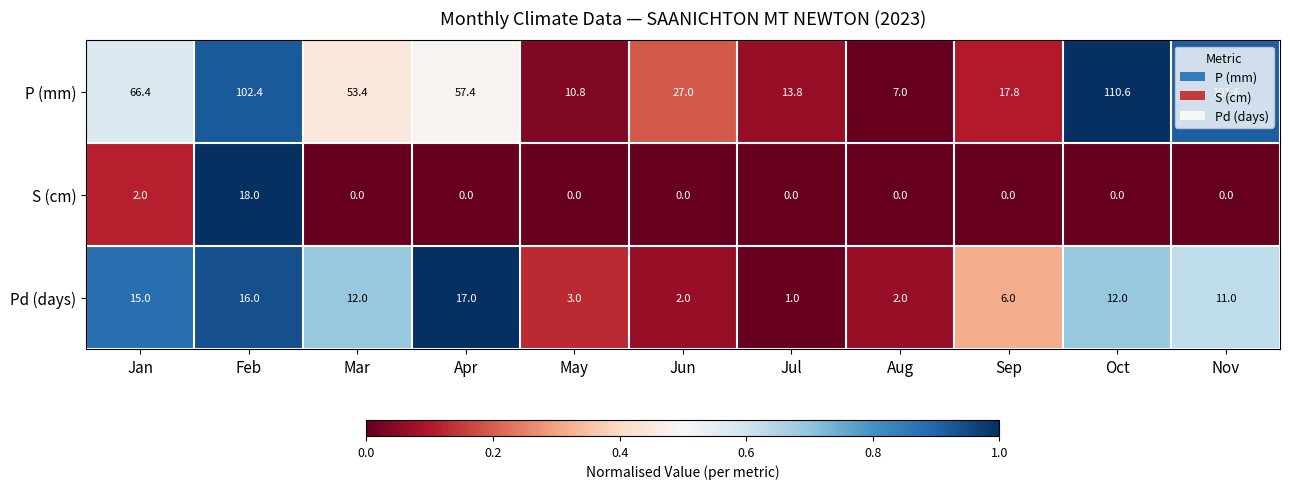

What is the maximum value for Pd (days)?

17.0